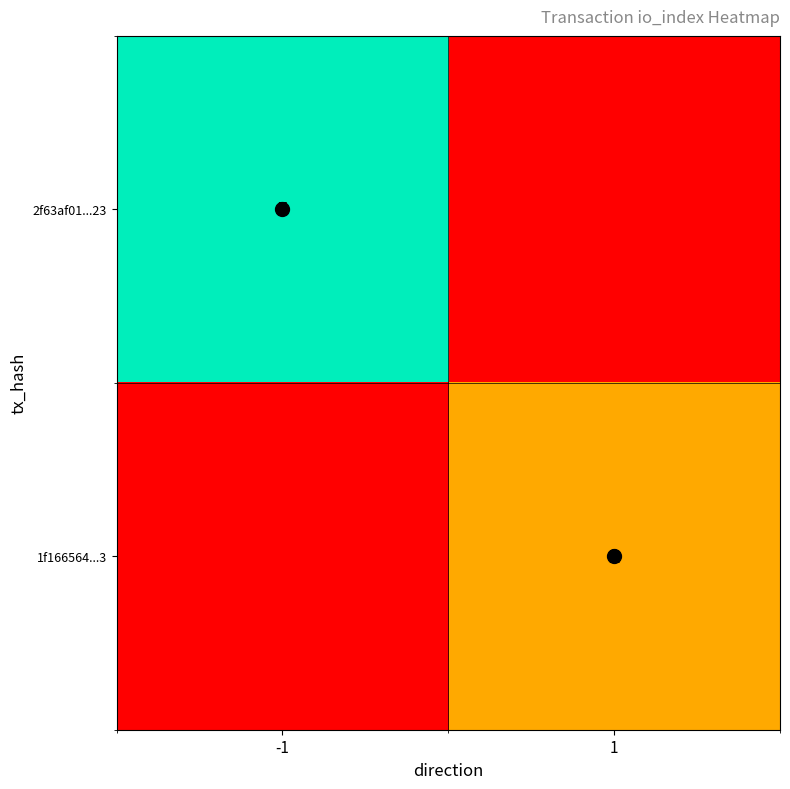

List the series in order of their overall mean, highest first.

2f63af01...23, 1f166564...3